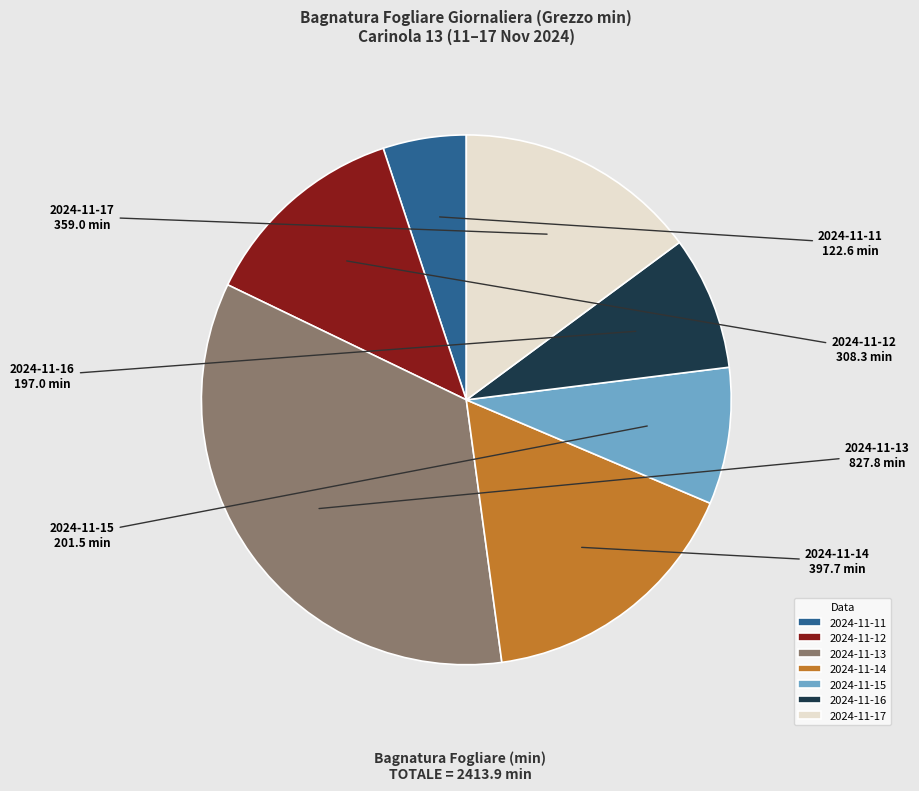

Does 2024-11-16 represent more than half of the total?

No